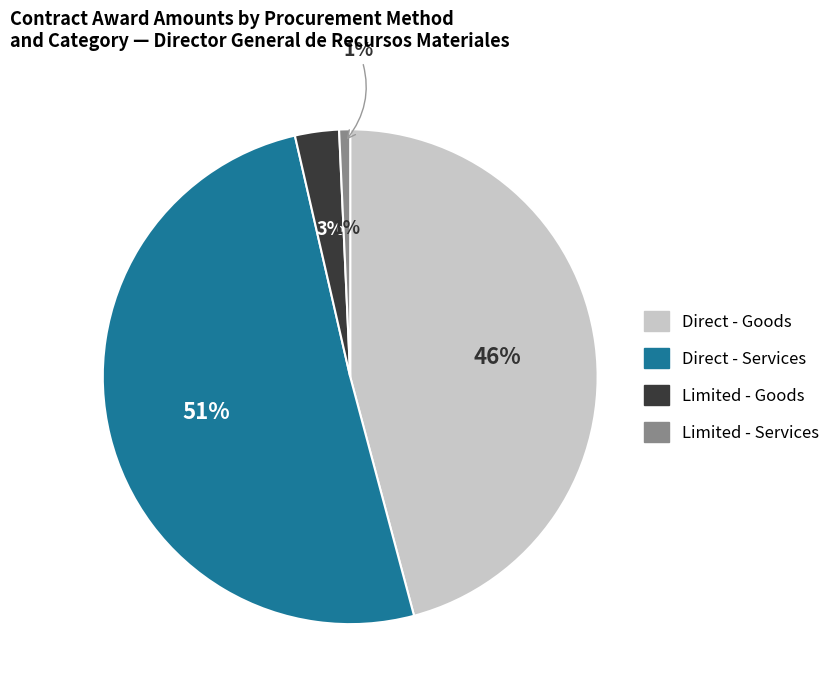

Is it true that CENTRO INTERNACIONAL DE INTELIGENCIA is 1% of the pie?

False